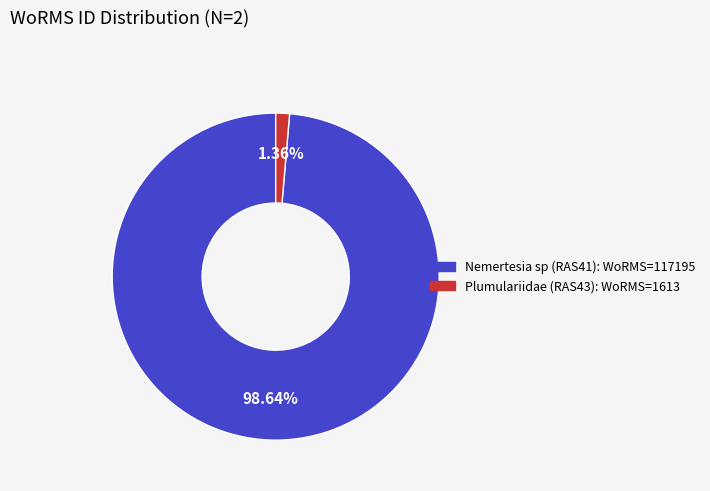

Rank the categories by value from lowest to highest.

Plumulariidae (RAS43), Nemertesia sp (RAS41)